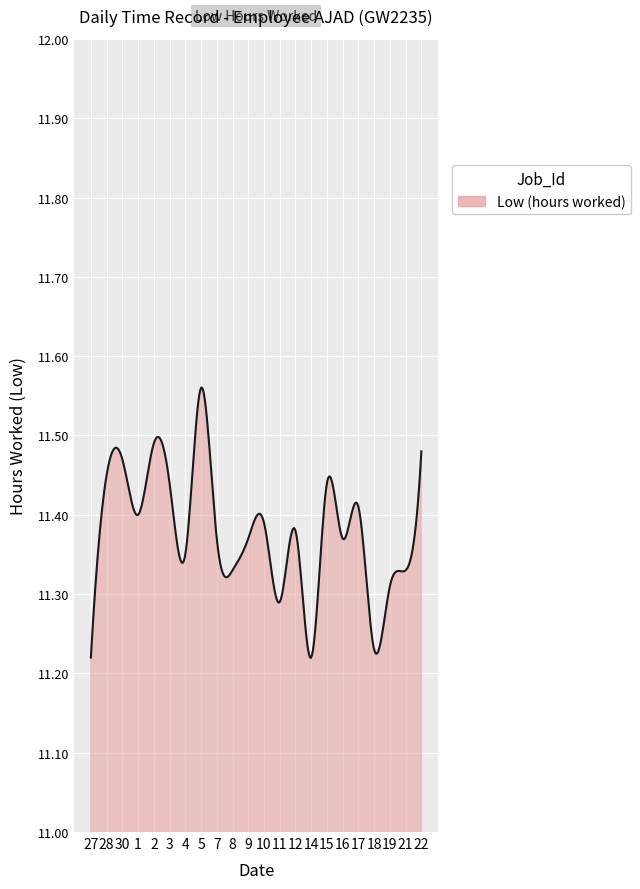

What is the difference between the maximum and minimum values?

0.3